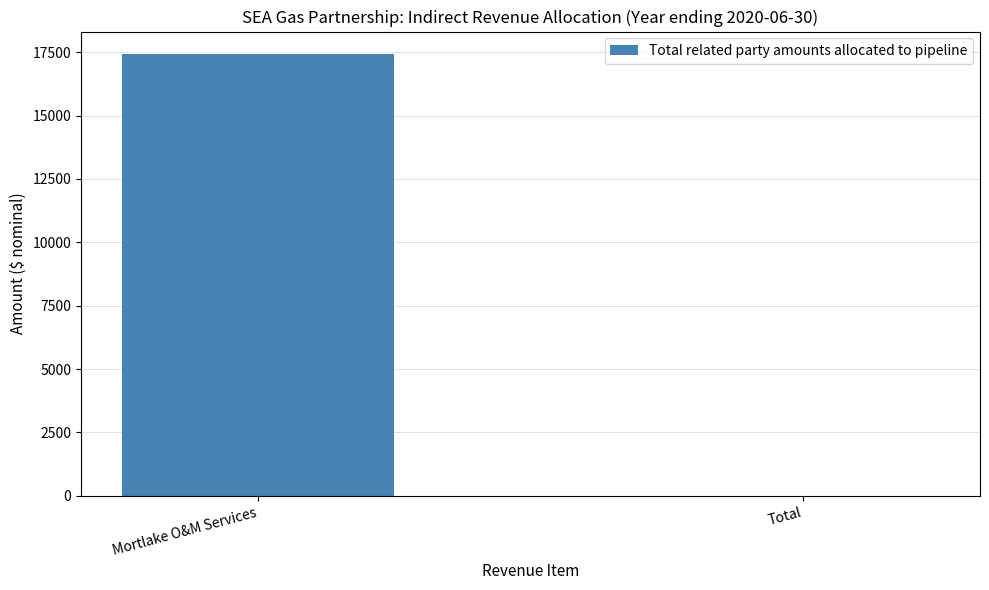

Where is the data nearest to the value 8721?

Total